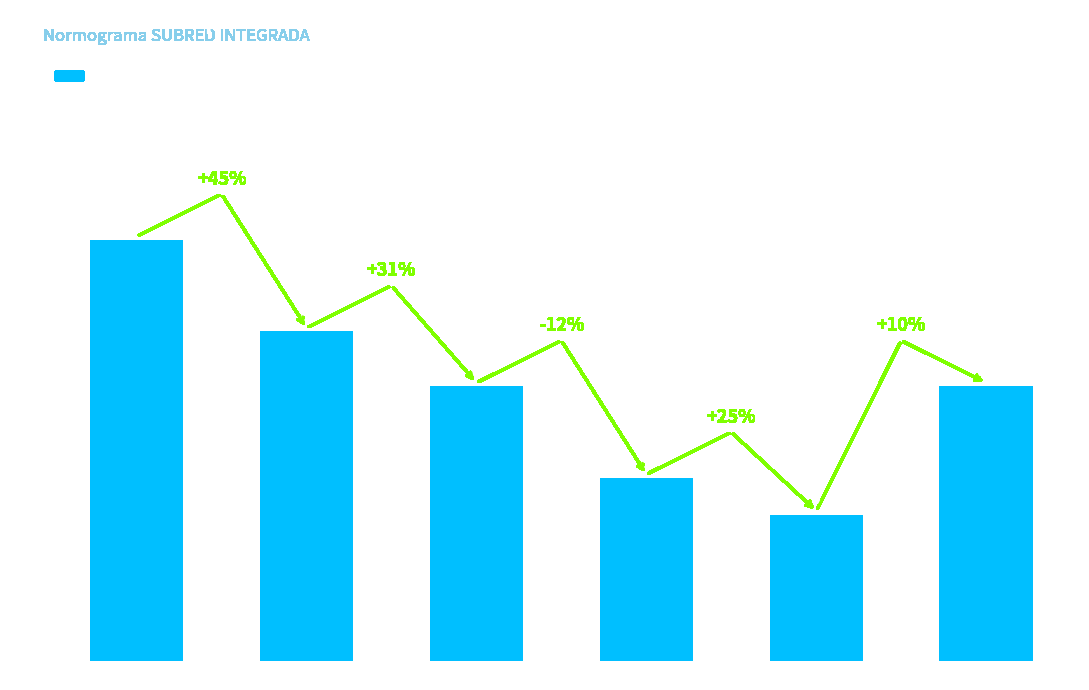

Does the chart contain any negative values?

No